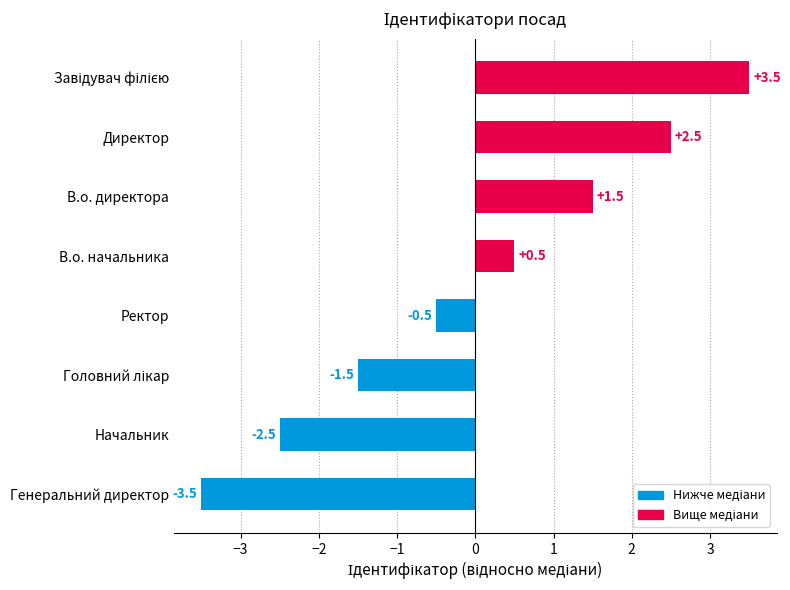

How many bars are there in total?

8